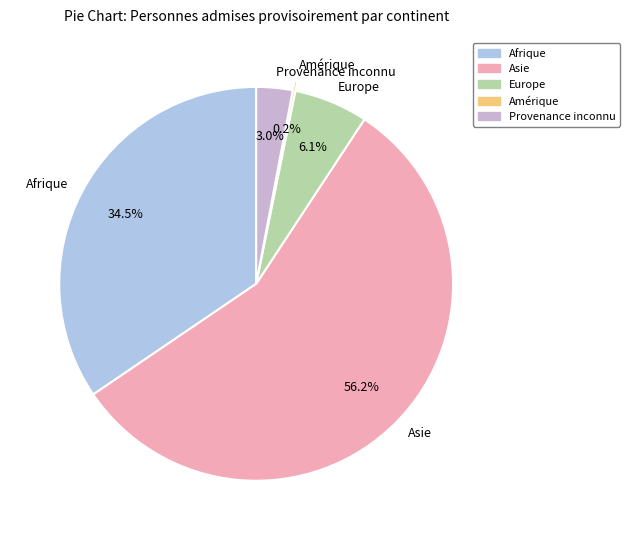

What percentage is NOT represented by Provenance inconnu?

97.0%